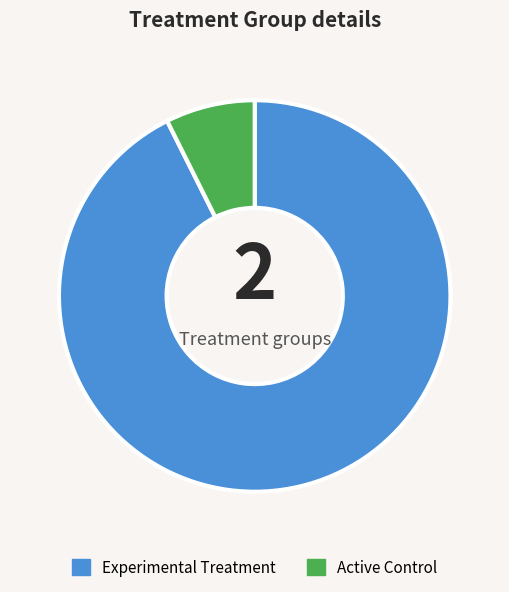

Between Active Control and Experimental Treatment, which is larger?

Experimental Treatment